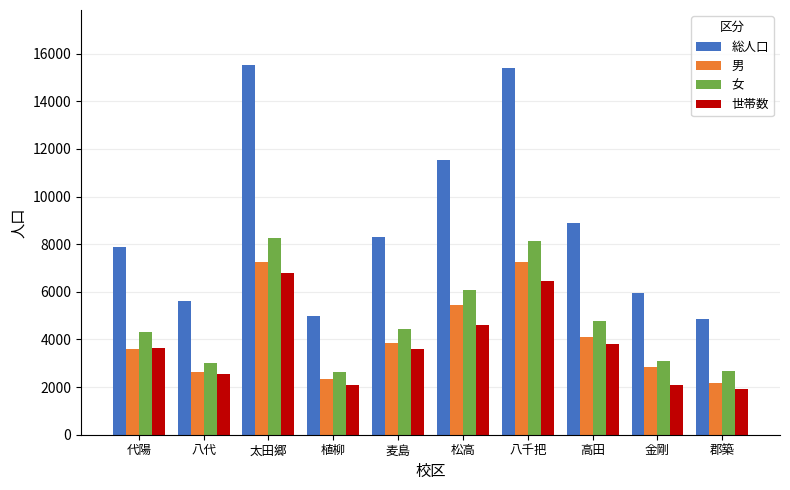

What is the minimum value for 男?

2185